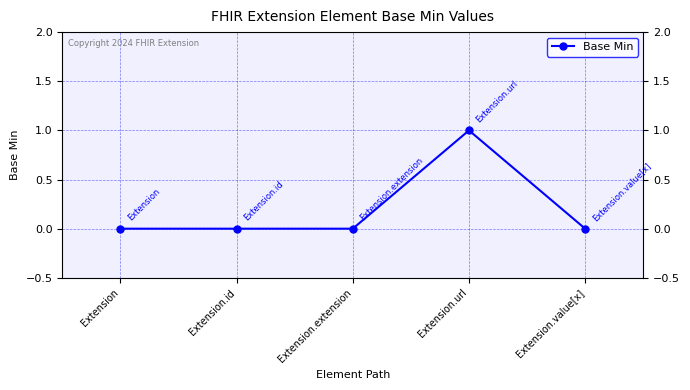

Reading left to right, transcribe all the data shown in this chart.

0	0	0	1	0